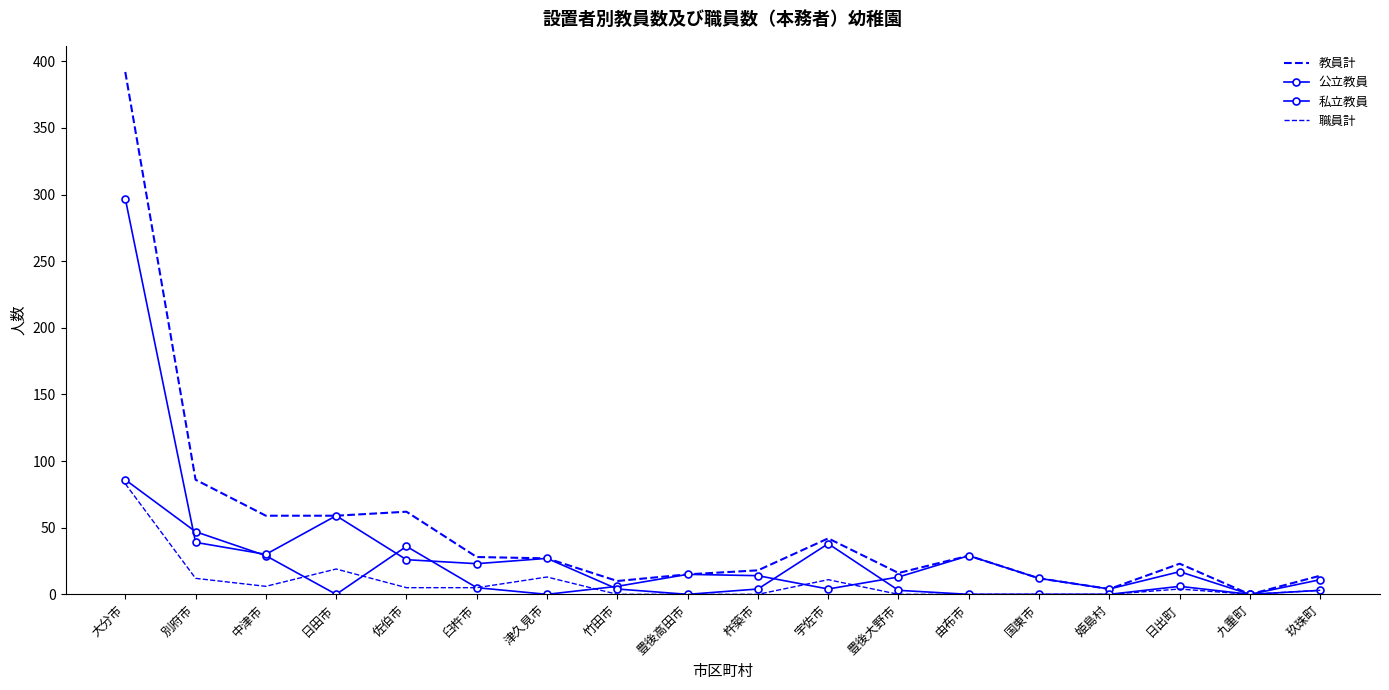

What is the spread (max minus min) of values at 玖珠町?

11